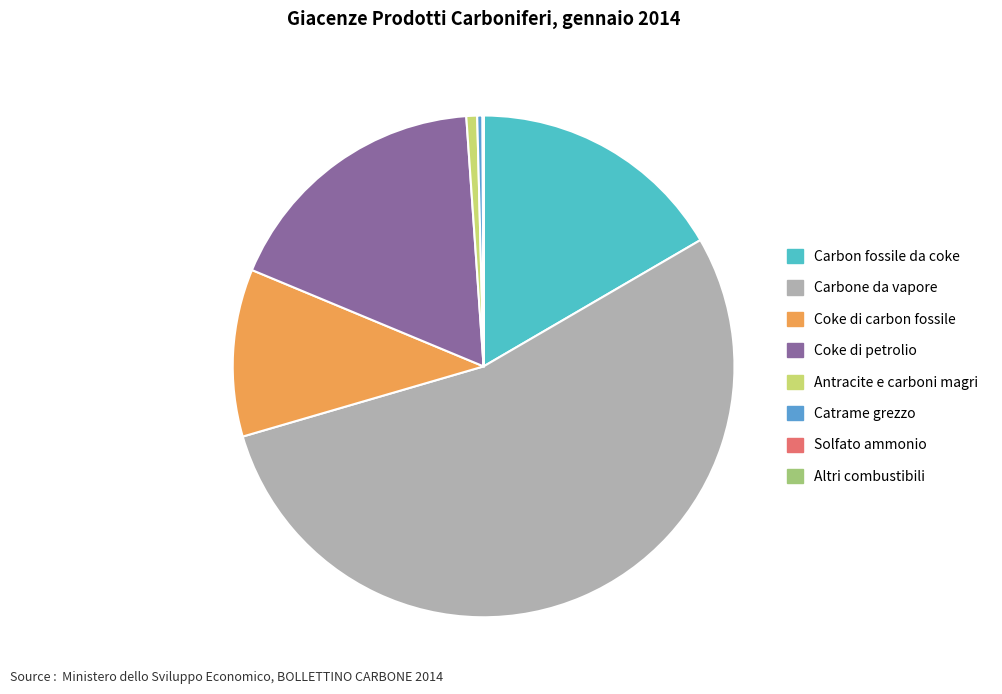

Which category accounts for the majority?

Carbone da vapore